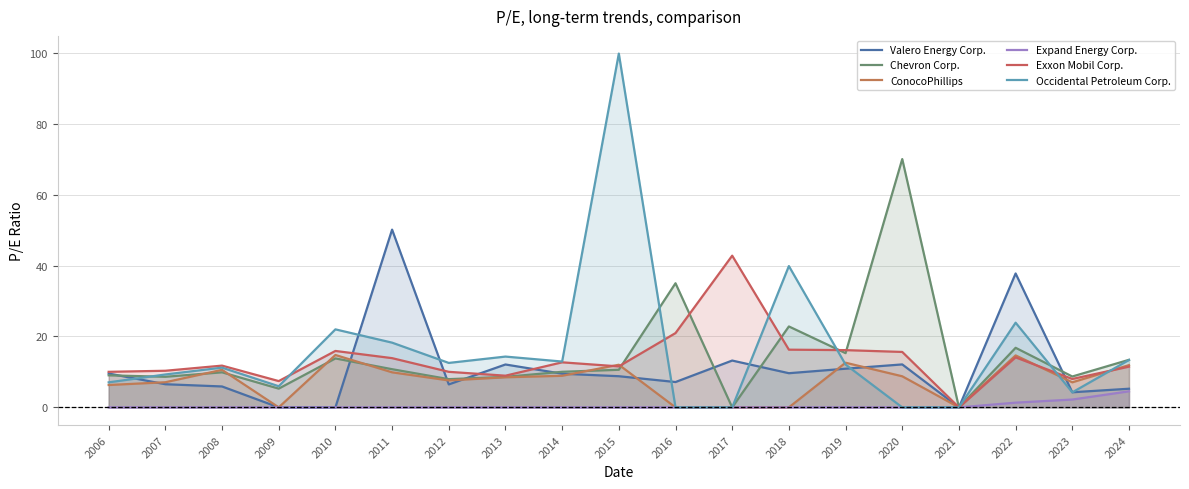

The ConocoPhillips series shows 5.2 at 2024. True or false?

False